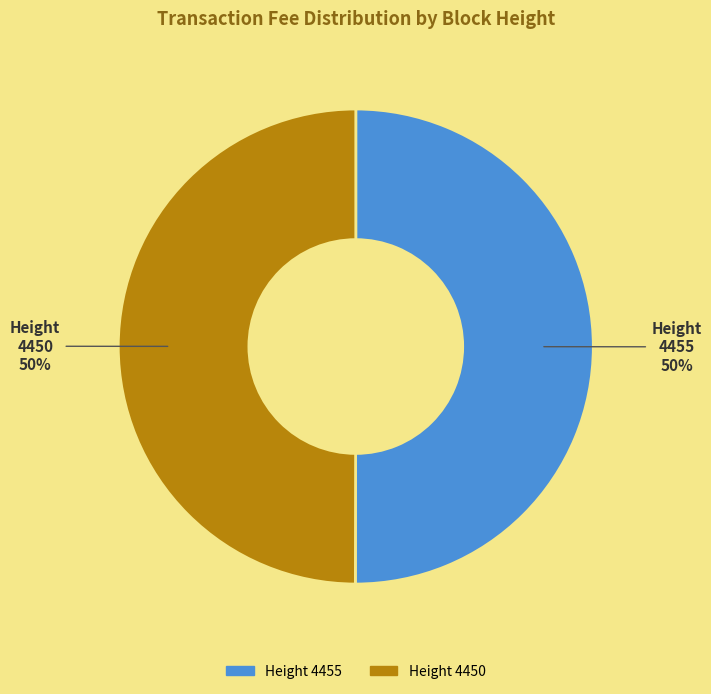

To the nearest percent, what is the average slice percentage?

50%